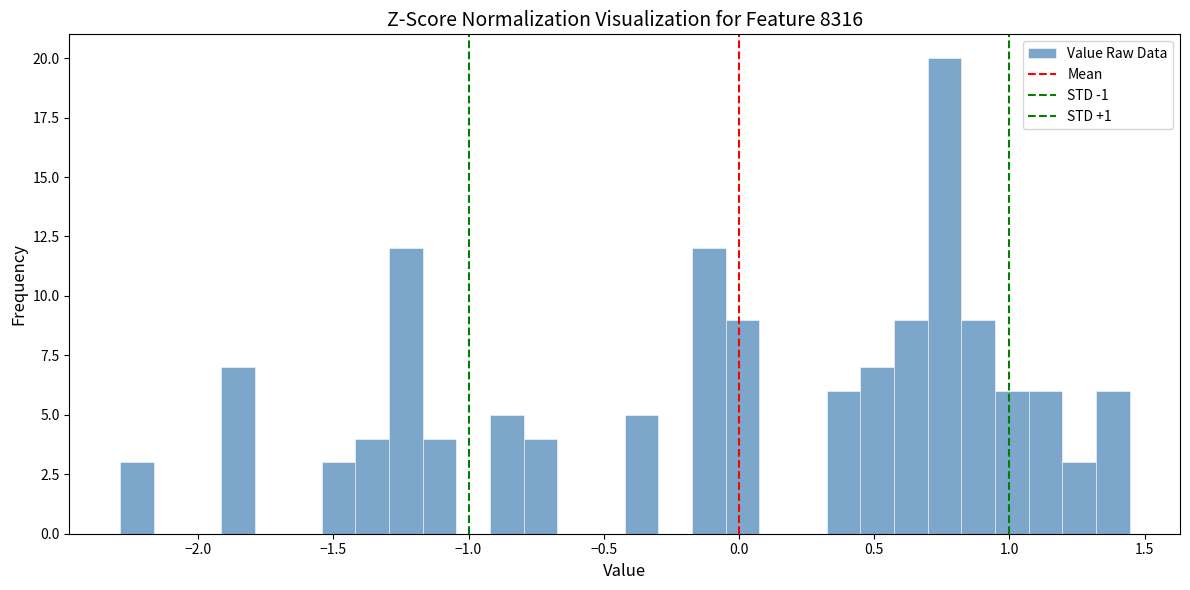

Read against the x-axis, roughly where is the centre of the tallest bar?

0.75